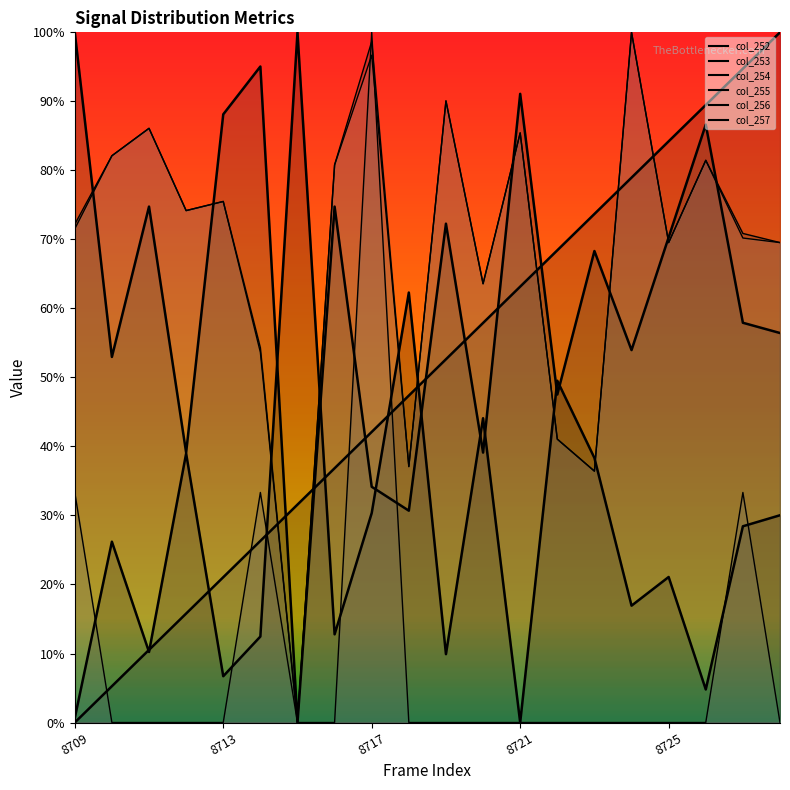

Reading left to right, transcribe all the data shown in this chart.

col_252: 8709=0.0	8710=0.1	8711=0.1	8712=0.2	8713=0.2	8714=0.3	8715=0.3	8716=0.4	8717=0.4	8718=0.5	8719=0.5	8720=0.6	8721=0.6	8722=0.7	8723=0.7	8724=0.8	8725=0.8	8726=0.9	8727=0.9	8728=1.0
col_253: 8709=0.7	8710=0.8	8711=0.9	8712=0.7	8713=0.8	8714=0.5	8715=0.0	8716=0.8	8717=1.0	8718=0.4	8719=0.9	8720=0.6	8721=0.9	8722=0.4	8723=0.4	8724=1.0	8725=0.7	8726=0.8	8727=0.7	8728=0.7
col_254: 8709=0.7	8710=0.8	8711=0.9	8712=0.7	8713=0.8	8714=0.5	8715=0.0	8716=0.8	8717=1.0	8718=0.4	8719=0.9	8720=0.6	8721=0.9	8722=0.4	8723=0.4	8724=1.0	8725=0.7	8726=0.8	8727=0.7	8728=0.7
col_255: 8709=0.3	8710=0.0	8711=0.0	8712=0.0	8713=0.0	8714=0.3	8715=0.0	8716=0.0	8717=1.0	8718=0.0	8719=0.0	8720=0.0	8721=0.0	8722=0.0	8723=0.0	8724=0.0	8725=0.0	8726=0.0	8727=0.3	8728=0.0
col_256: 8709=0.0	8710=0.3	8711=0.1	8712=0.4	8713=0.1	8714=0.1	8715=1.0	8716=0.1	8717=0.3	8718=0.6	8719=0.1	8720=0.4	8721=0.0	8722=0.5	8723=0.4	8724=0.2	8725=0.2	8726=0.0	8727=0.3	8728=0.3
col_257: 8709=1.0	8710=0.5	8711=0.7	8712=0.4	8713=0.9	8714=1.0	8715=0.0	8716=0.7	8717=0.3	8718=0.3	8719=0.7	8720=0.4	8721=0.9	8722=0.5	8723=0.7	8724=0.5	8725=0.7	8726=0.9	8727=0.6	8728=0.6